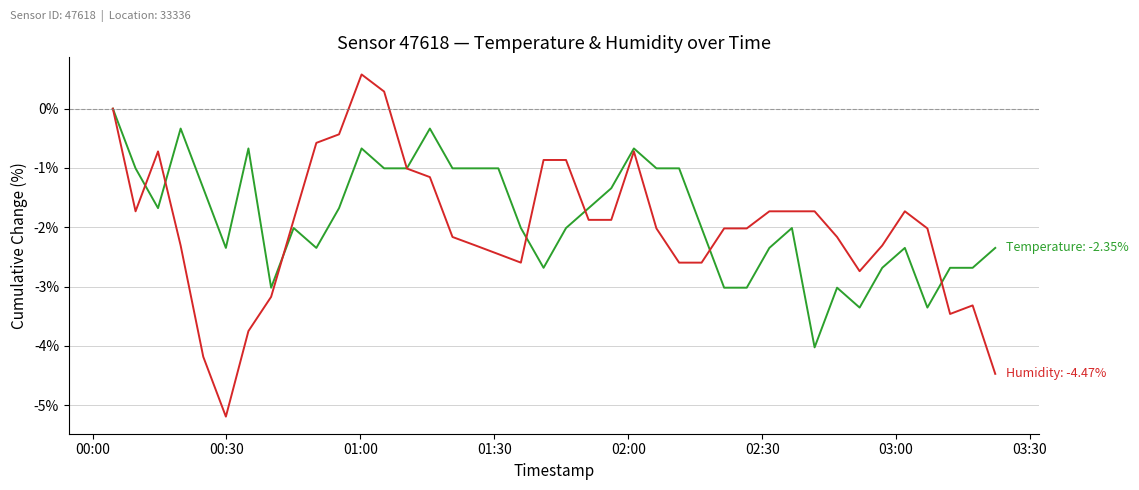

What is the minimum value shown in the chart?

-5.2